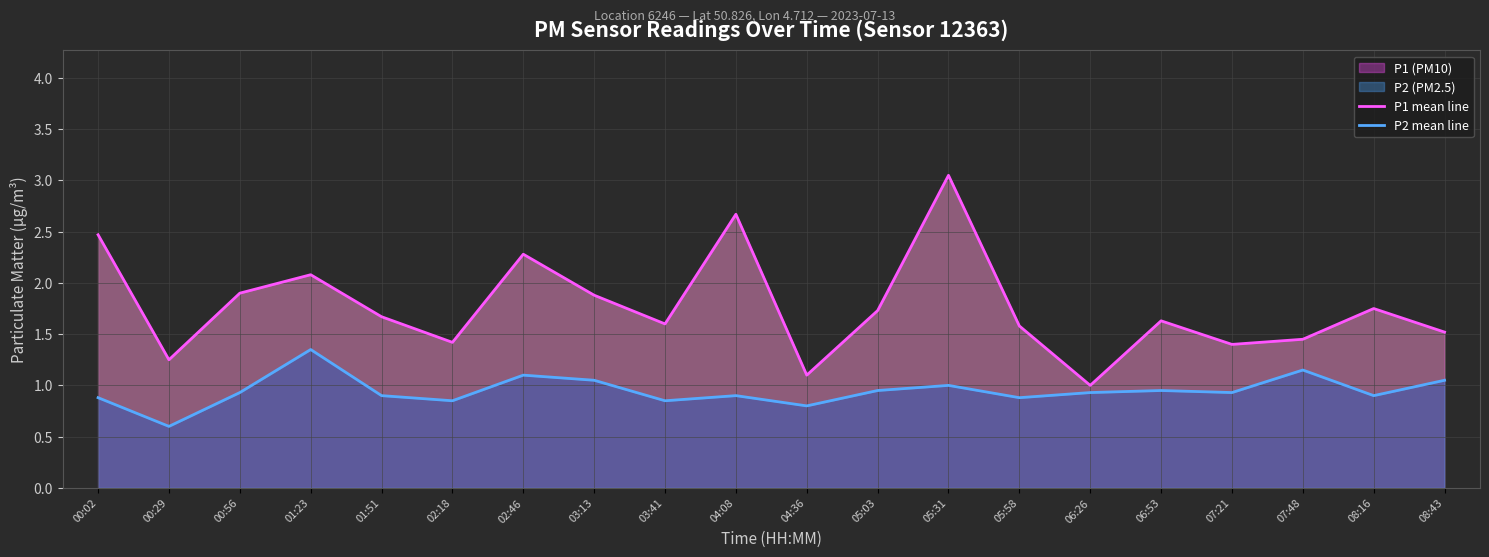

At which category is the sum across all series the highest?

05:31